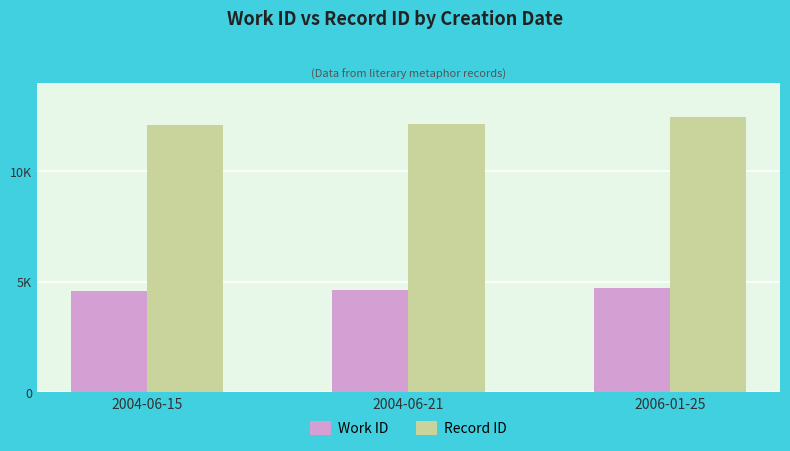

What position from the left is 2006-01-25?

3